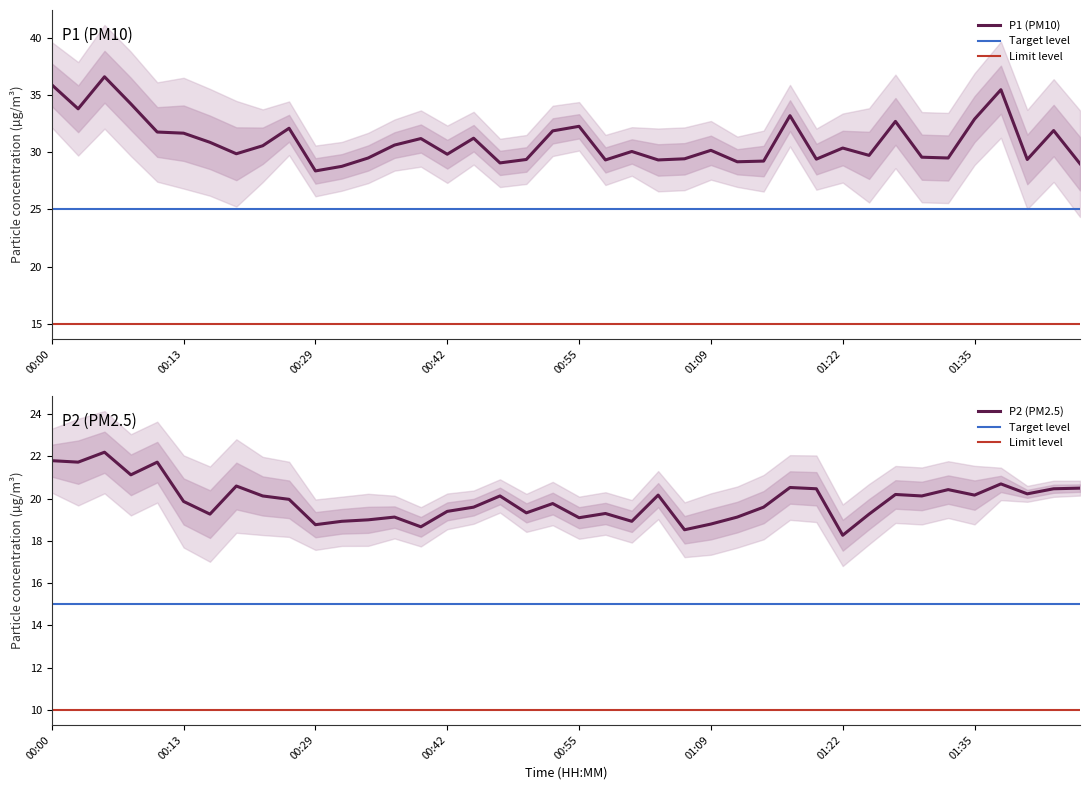

Rank the series at 01:01 from lowest to highest value.

P2, P1